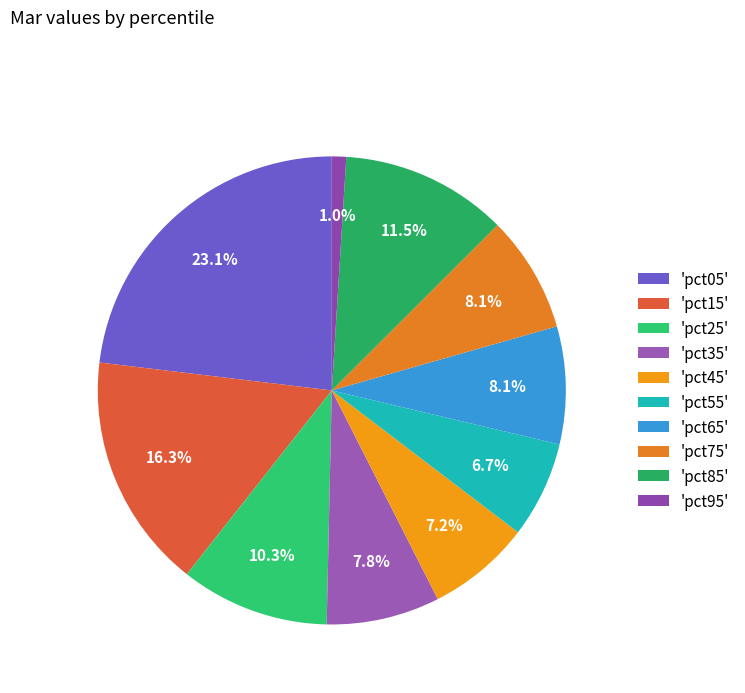

Count the number of slices in the pie.

10